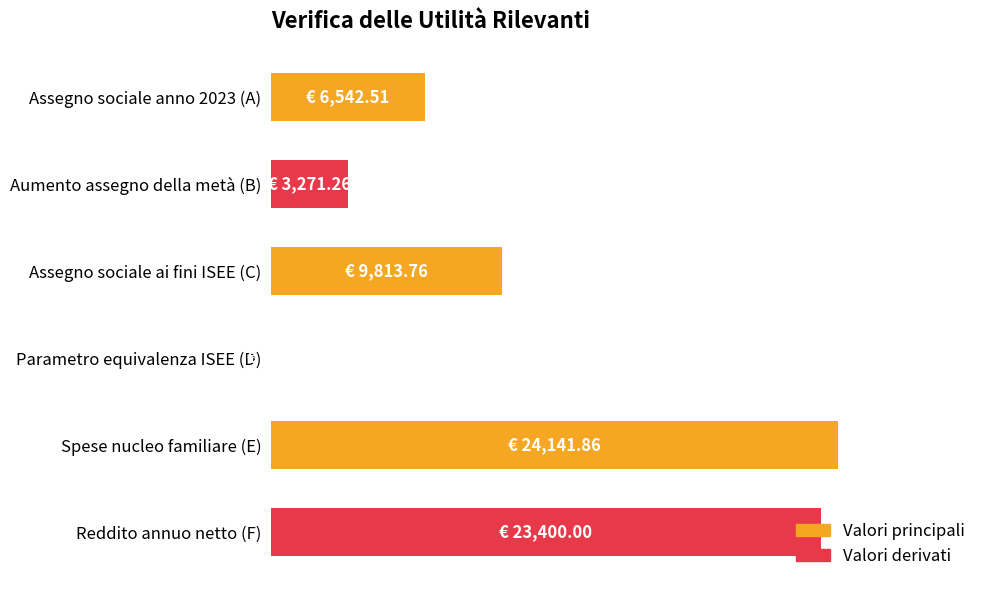

Which category has the highest value across all series?

Spese nucleo familiare (E)